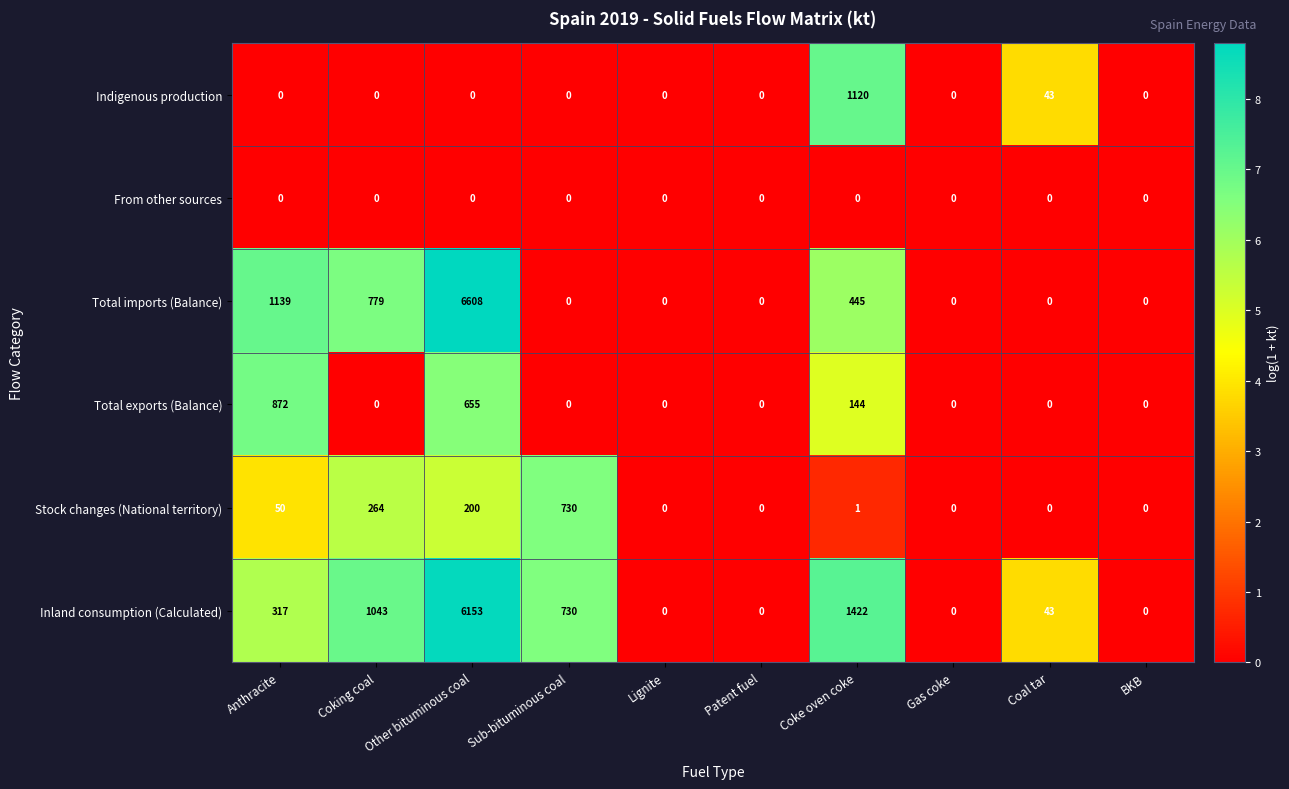

List the series in order of their peak value, lowest first.

From other sources, Stock changes (National territory), Total exports (Balance), Indigenous production, Inland consumption (Calculated), Total imports (Balance)